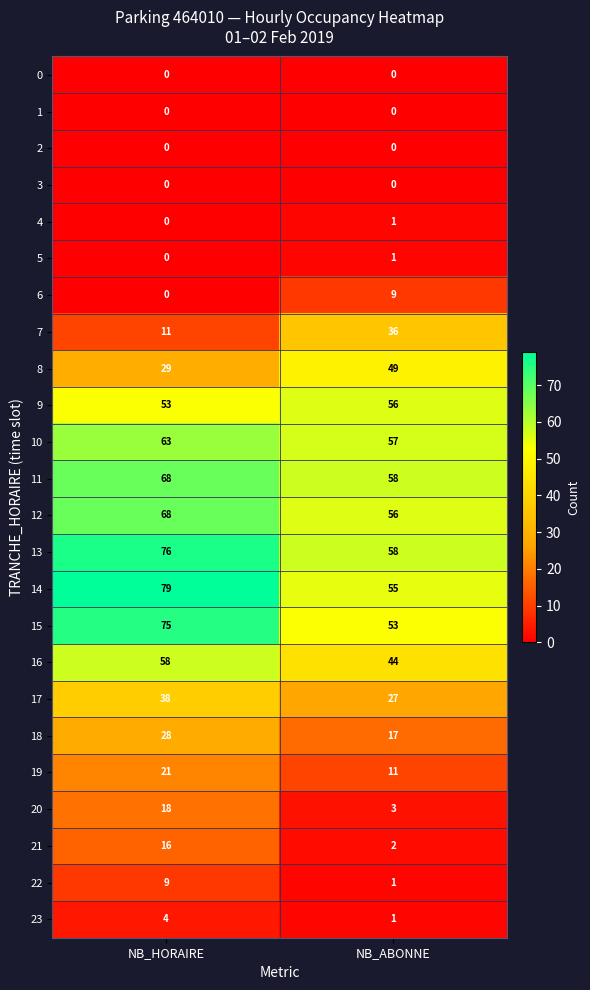

What is the difference between the highest and lowest values at NB_HORAIRE?

79